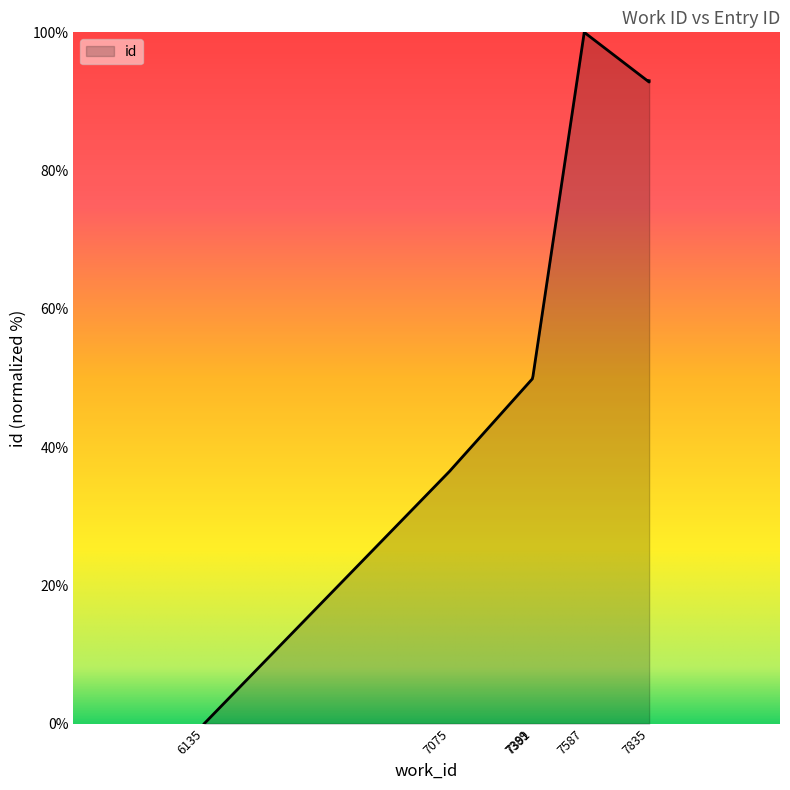

Approximately how many times larger is the value at 7075 compared to 7391?

0.7